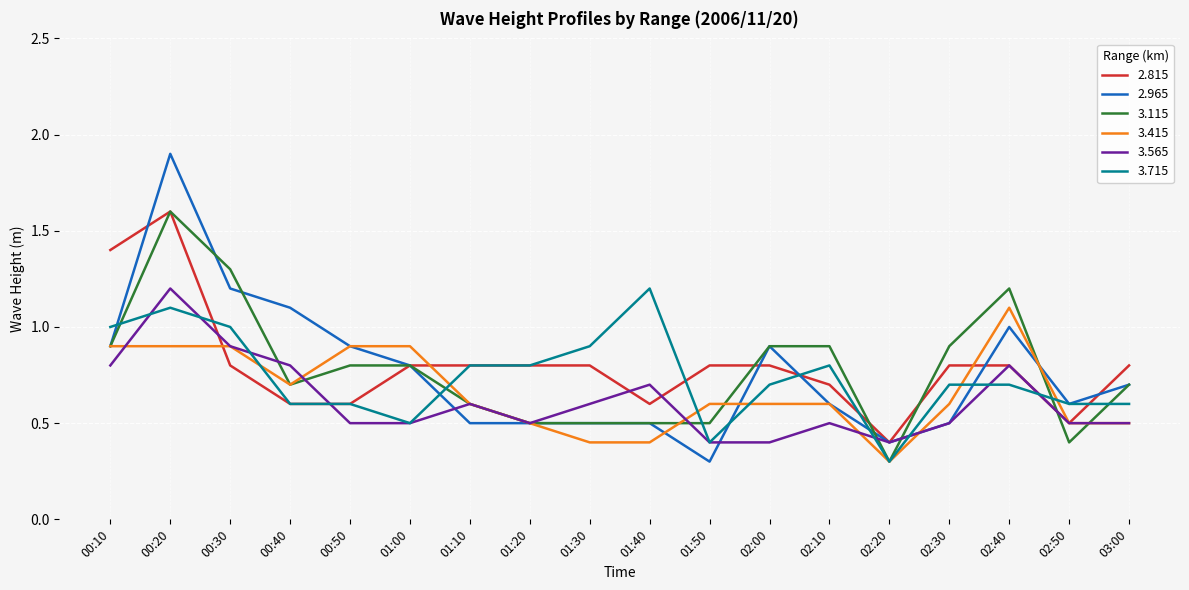

Is the value of 2.815 at 01:10 greater than the value of 3.715 at 00:30?

No